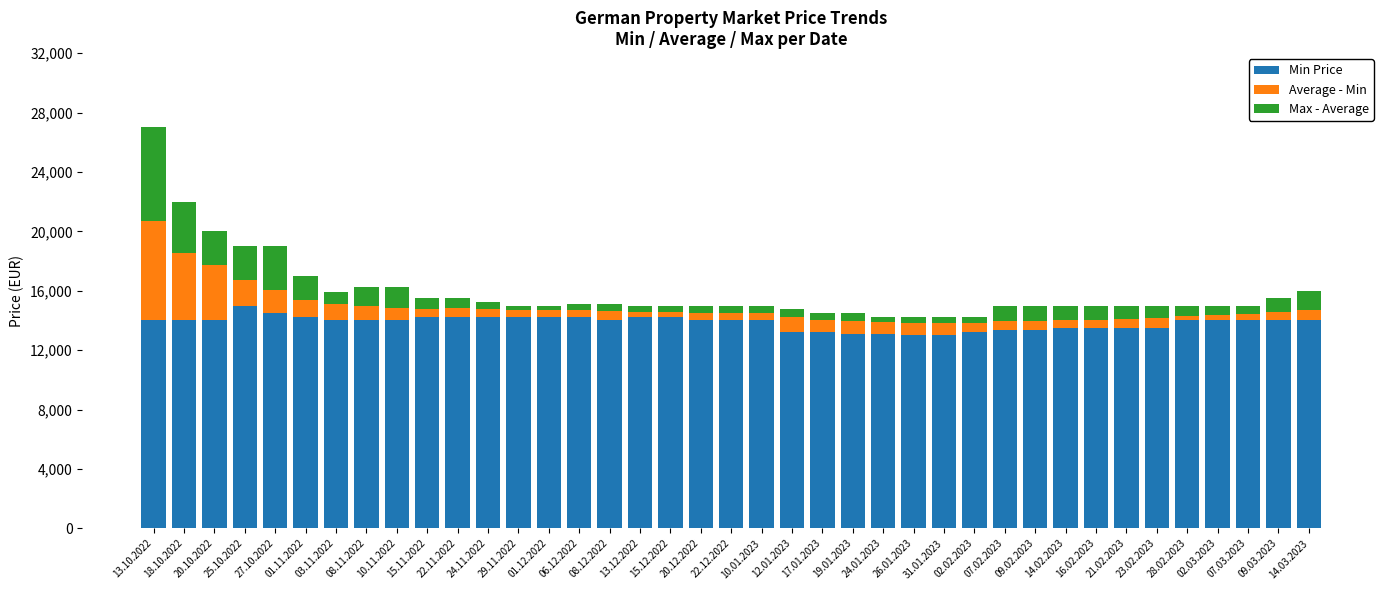

What is the highest value of the Min Price series?

15000